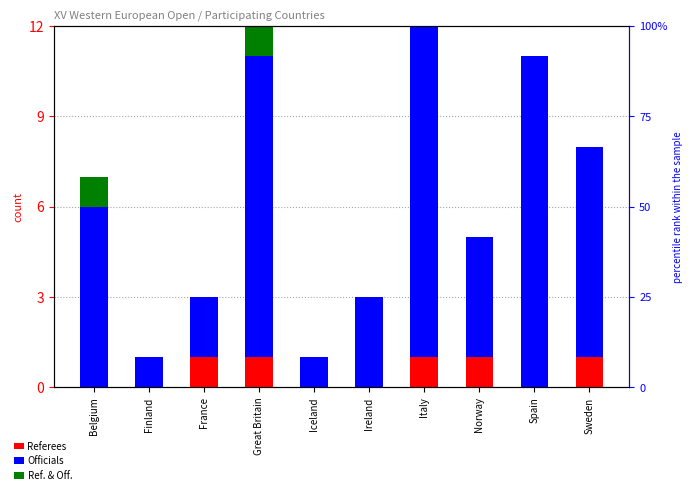

List the series in order of their peak value, highest first.

Officials, Ref. & Off., Referees